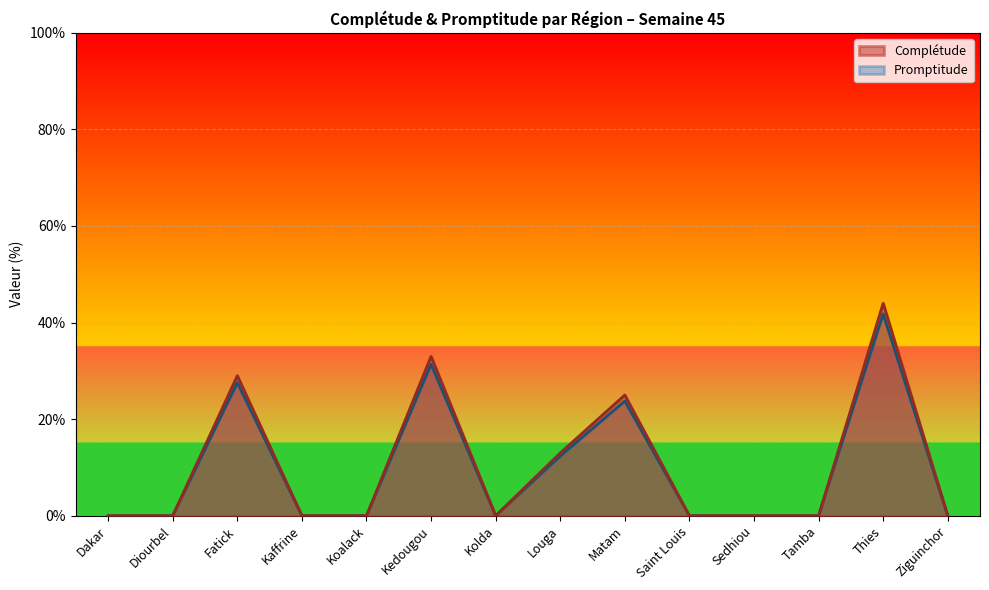

Which category has the highest value in the Complétude series?

Thies